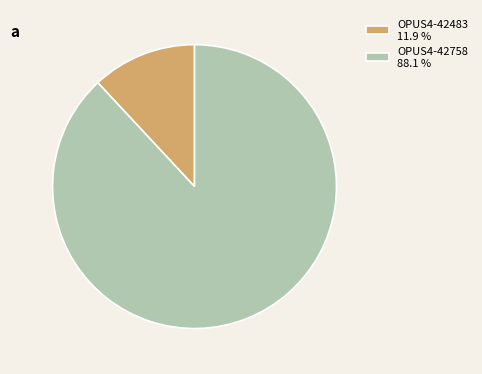

Is the sum of OPUS4-42483 11.9 % and OPUS4-42758 88.1 % greater than half?

Yes